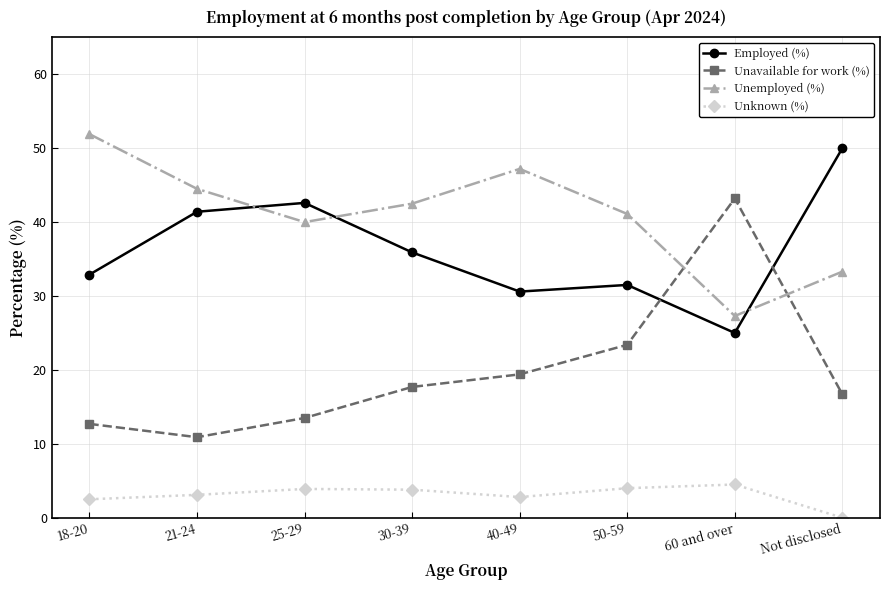

Which series has the widest spread of values?

Unavailable for work (%)